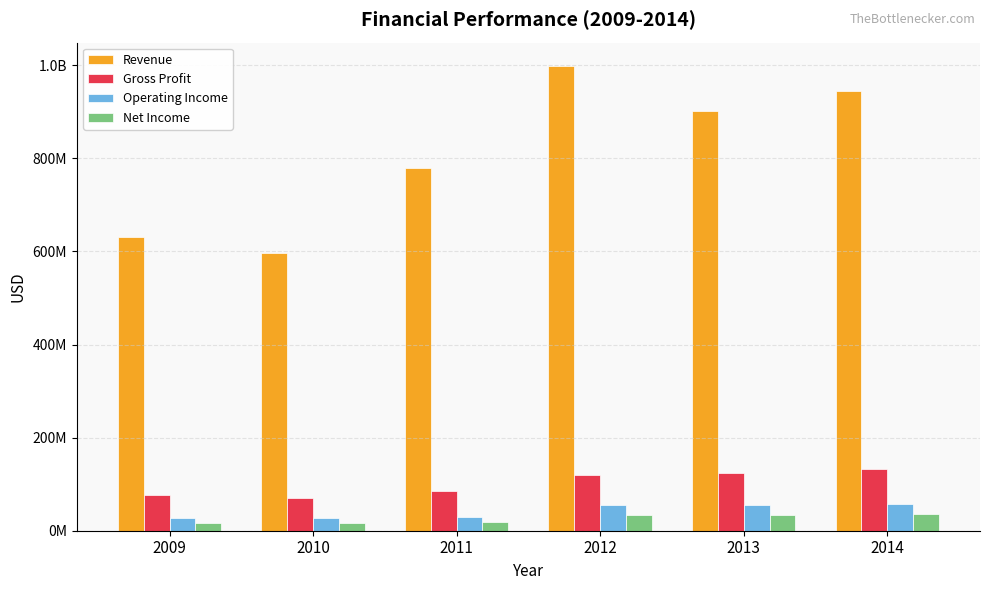

Which label corresponds to the largest value in the chart?

2012